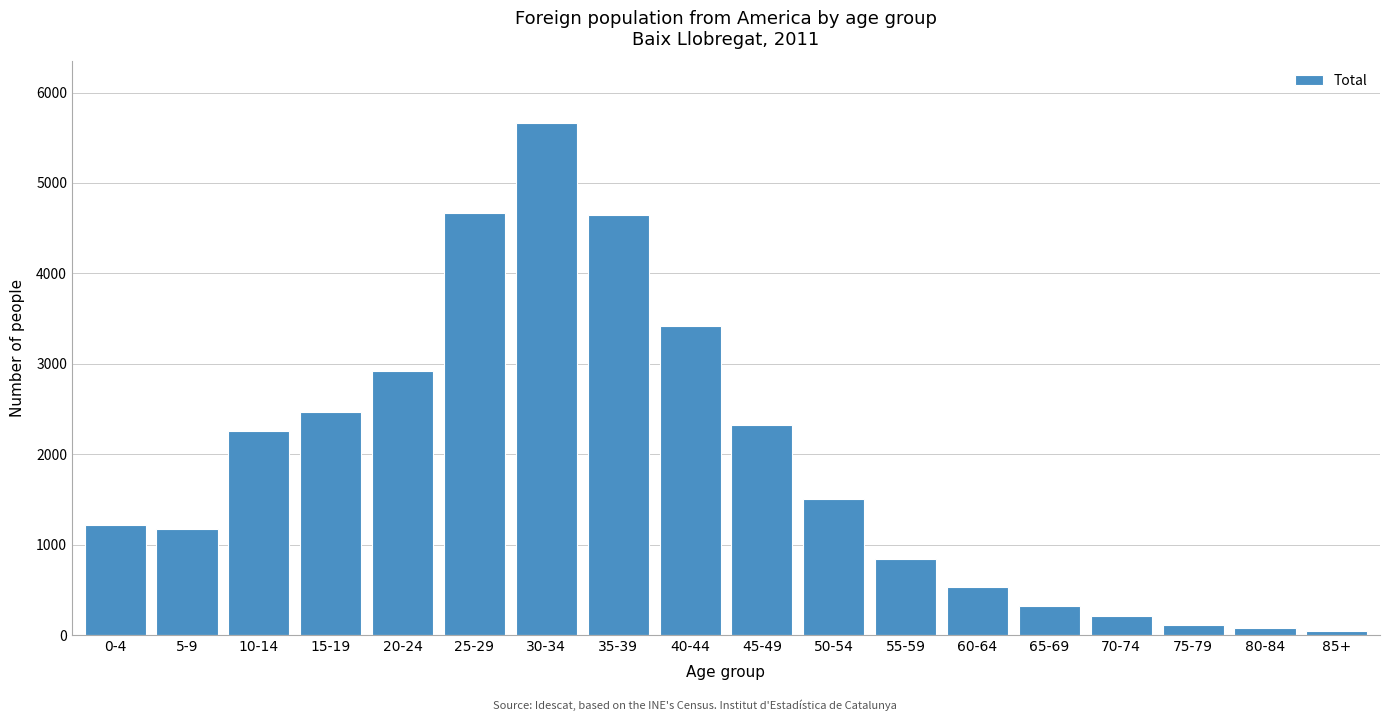

What is the average value?

1909